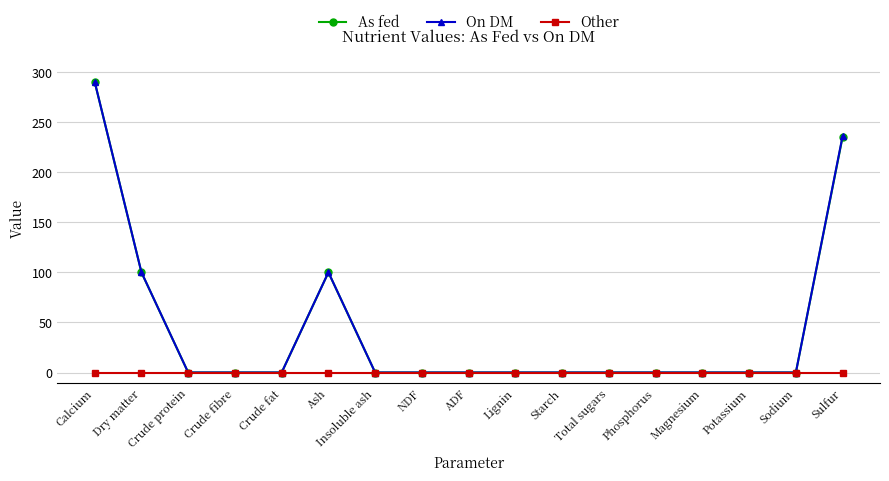

What is the sum of all On DM values?

726.0